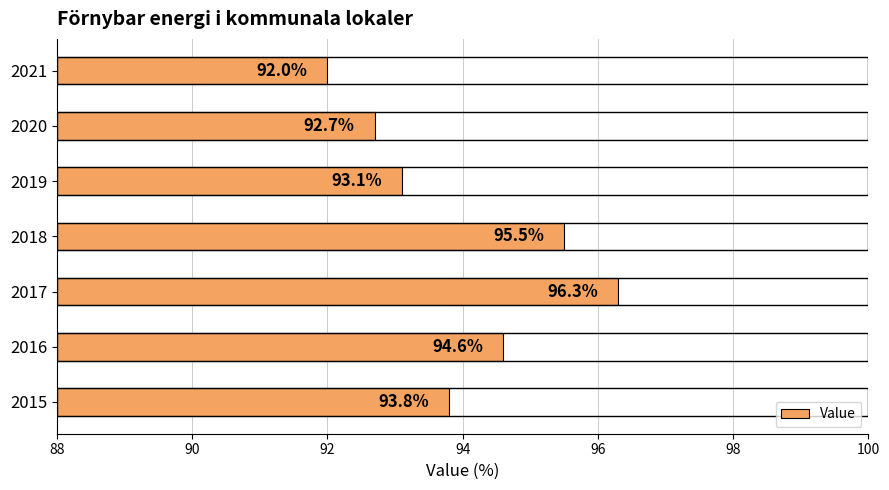

List the labels in order of value, largest first.

2017, 2018, 2016, 2015, 2019, 2020, 2021